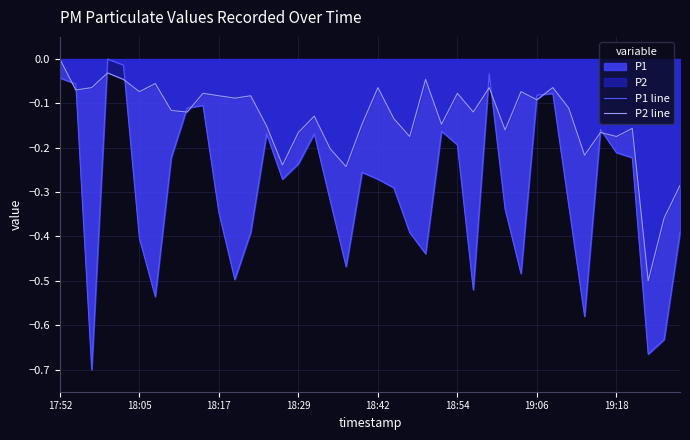

Which series has the largest total across all categories?

P2 line